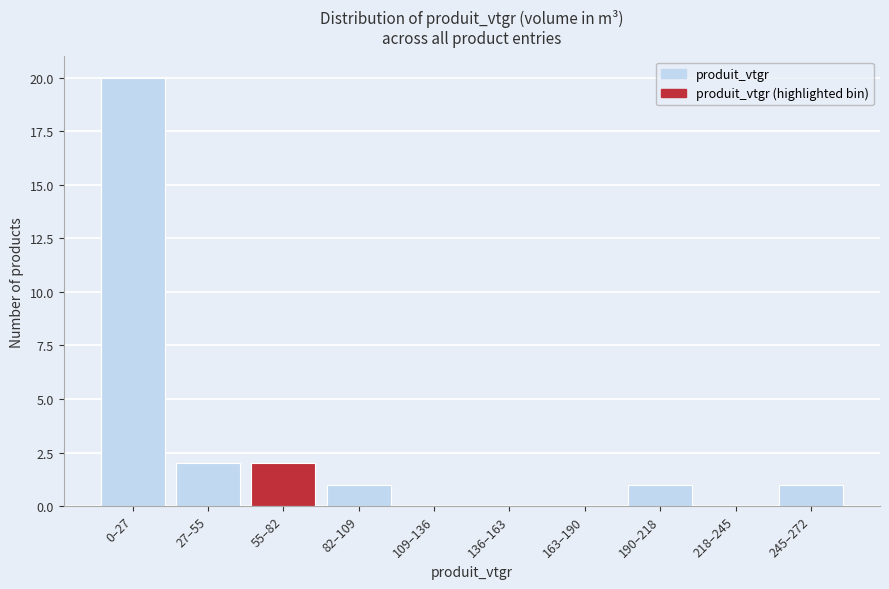

Reading left to right, list all the values displayed in this chart.

0–27=20	27–55=2	55–82=2	82–109=1	109–136=0	136–163=0	163–190=0	190–218=1	218–245=0	245–272=1